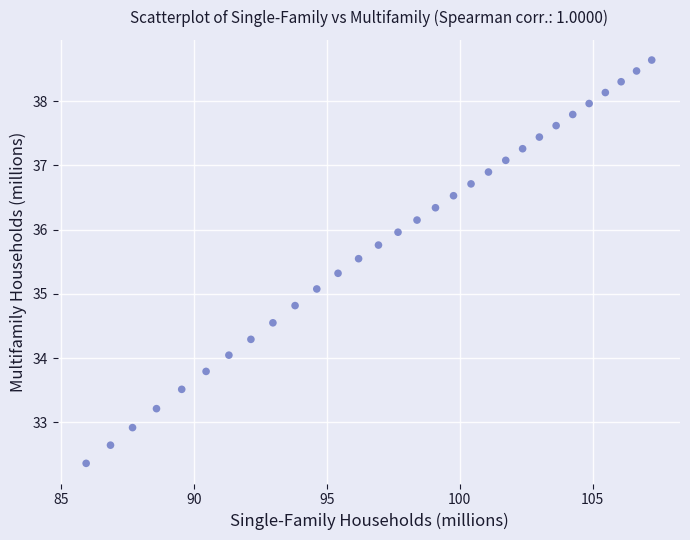

What Y value in the scatter plot is closest to 35?

35.1